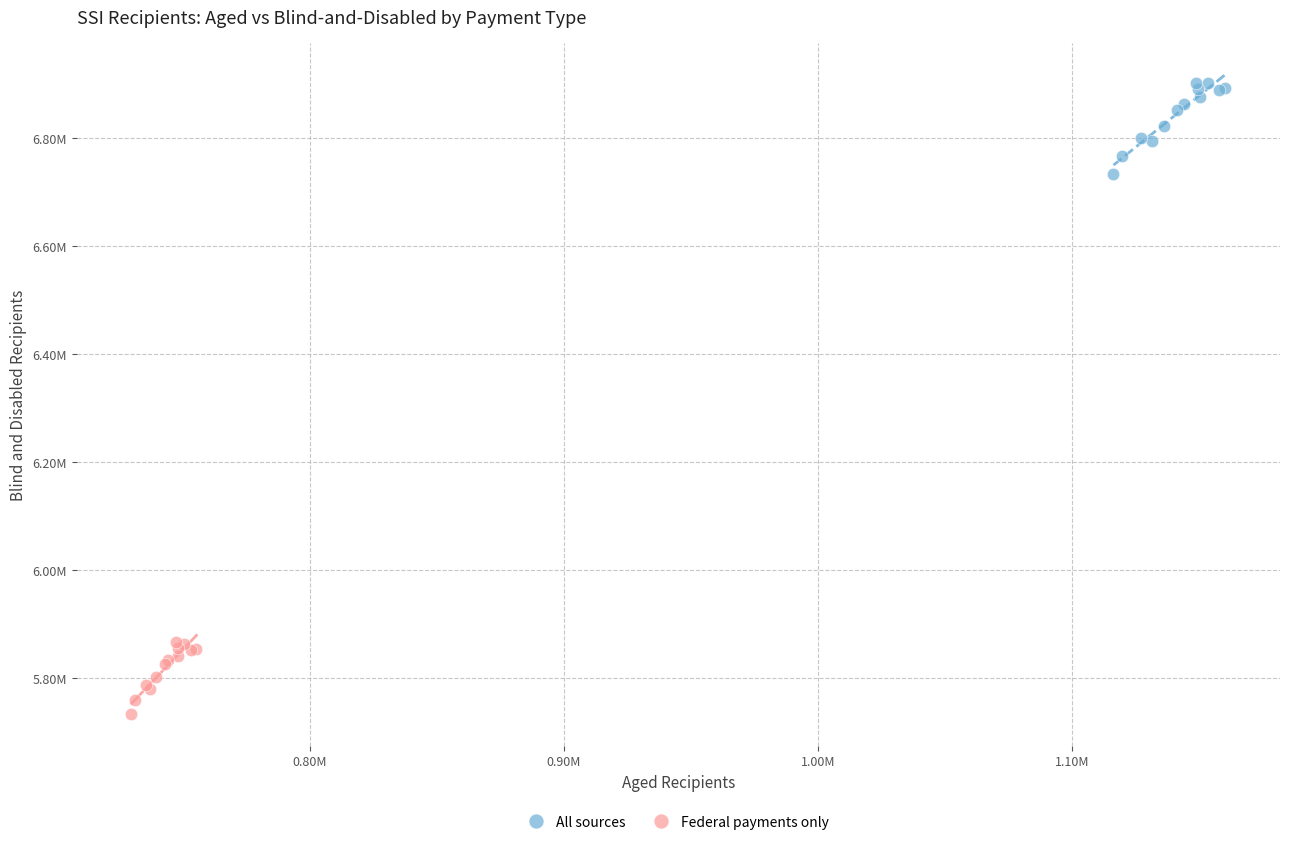

Which series contains the highest Y value?

All sources